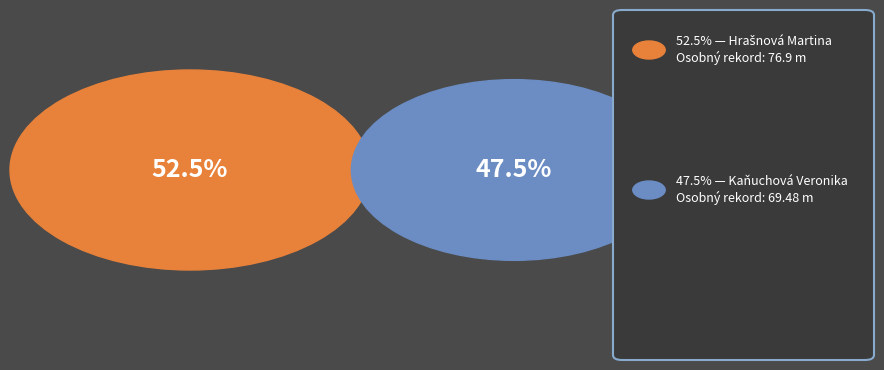

How many segments does this pie chart have?

2